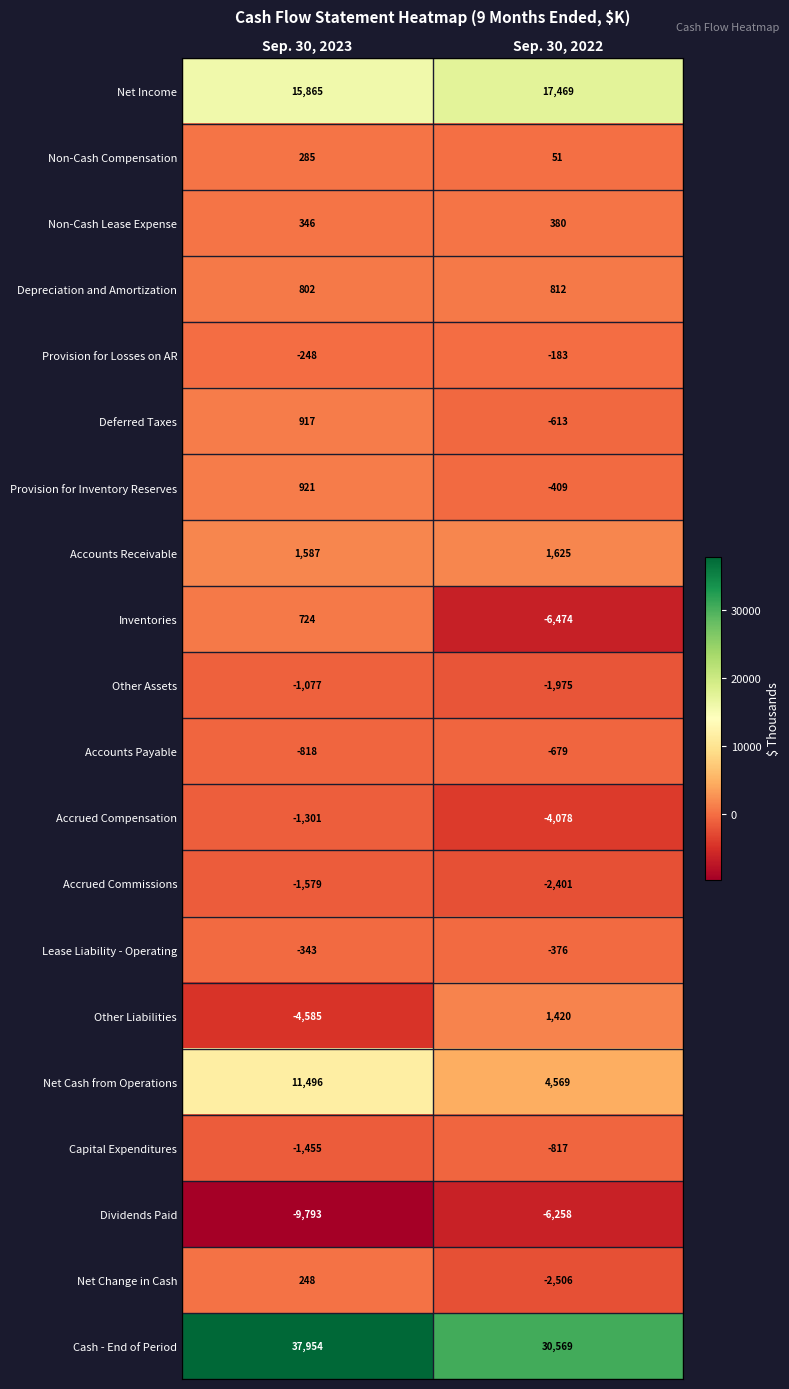

What is the difference between the maximum and minimum values in the Accrued Compensation series?

2777